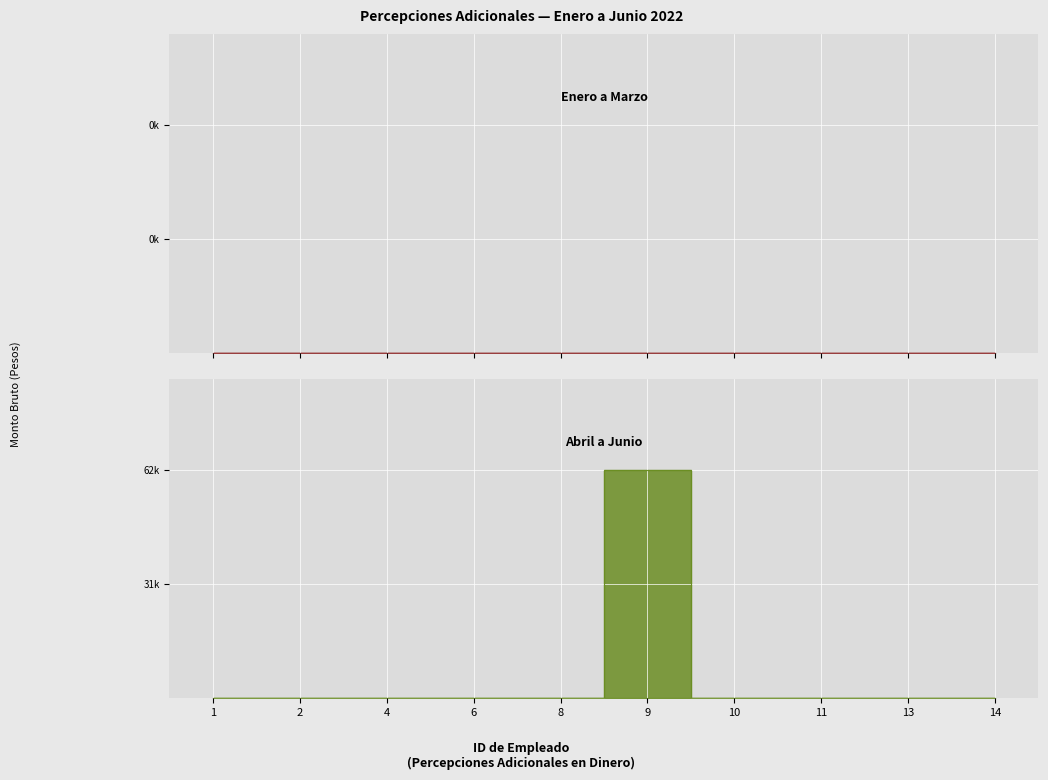

List the labels in order of value, smallest first.

1, 2, 4, 6, 8, 10, 11, 13, 14, 9